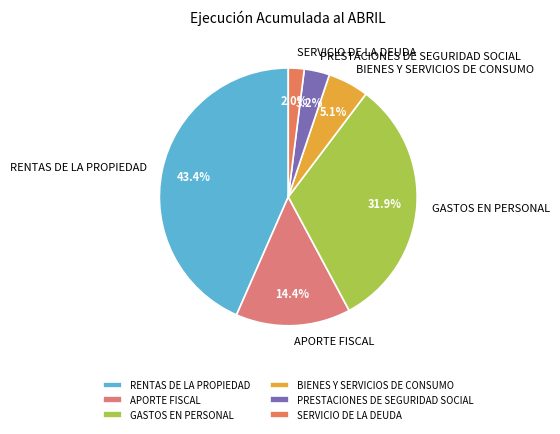

Combined, do BIENES Y SERVICIOS DE CONSUMO and SERVICIO DE LA DEUDA account for over 50%?

No